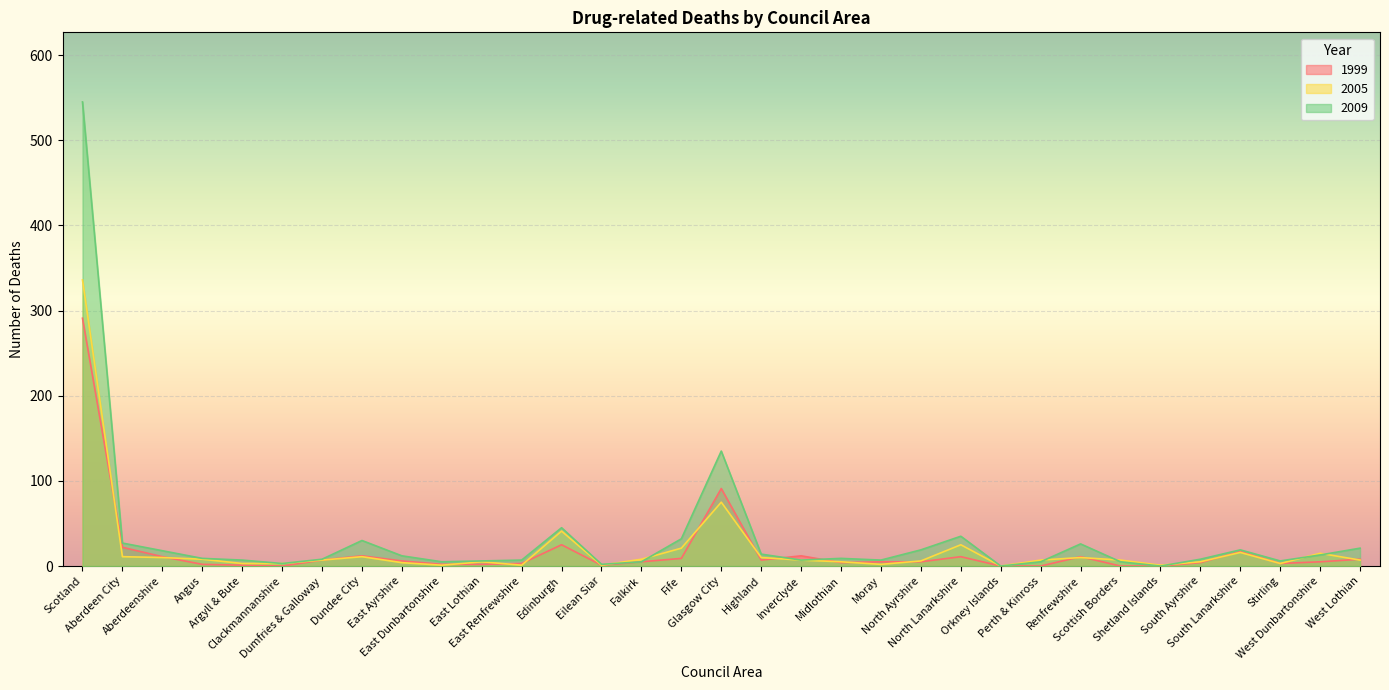

At how many categories does at least one series exceed 201?

1